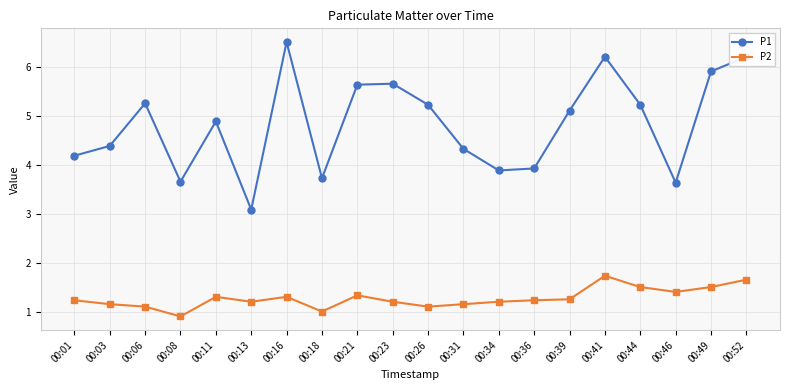

True or false: P1 has more than 2 interior local peaks.

True